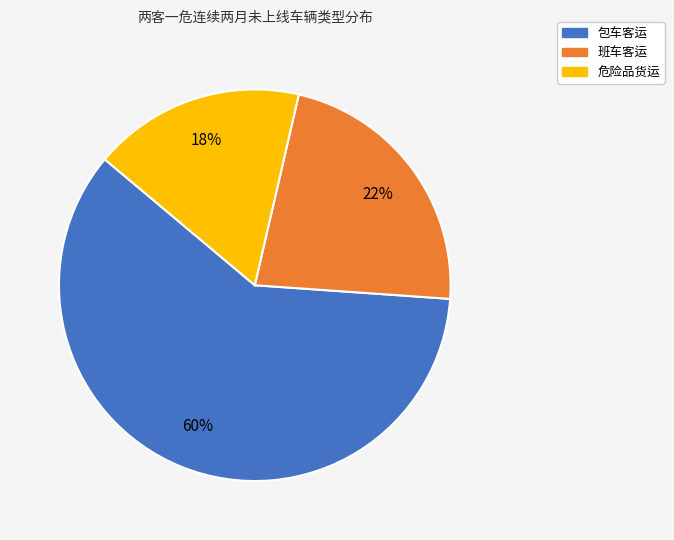

Count the number of slices in the pie.

3